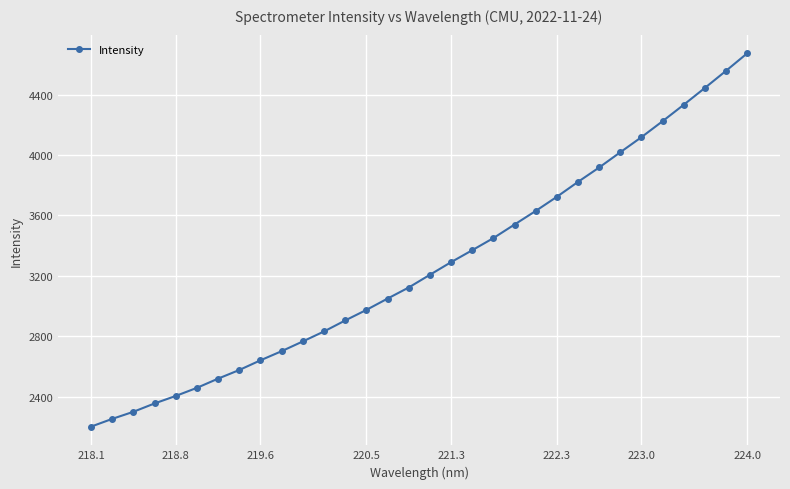

How many data points does each series have?

32